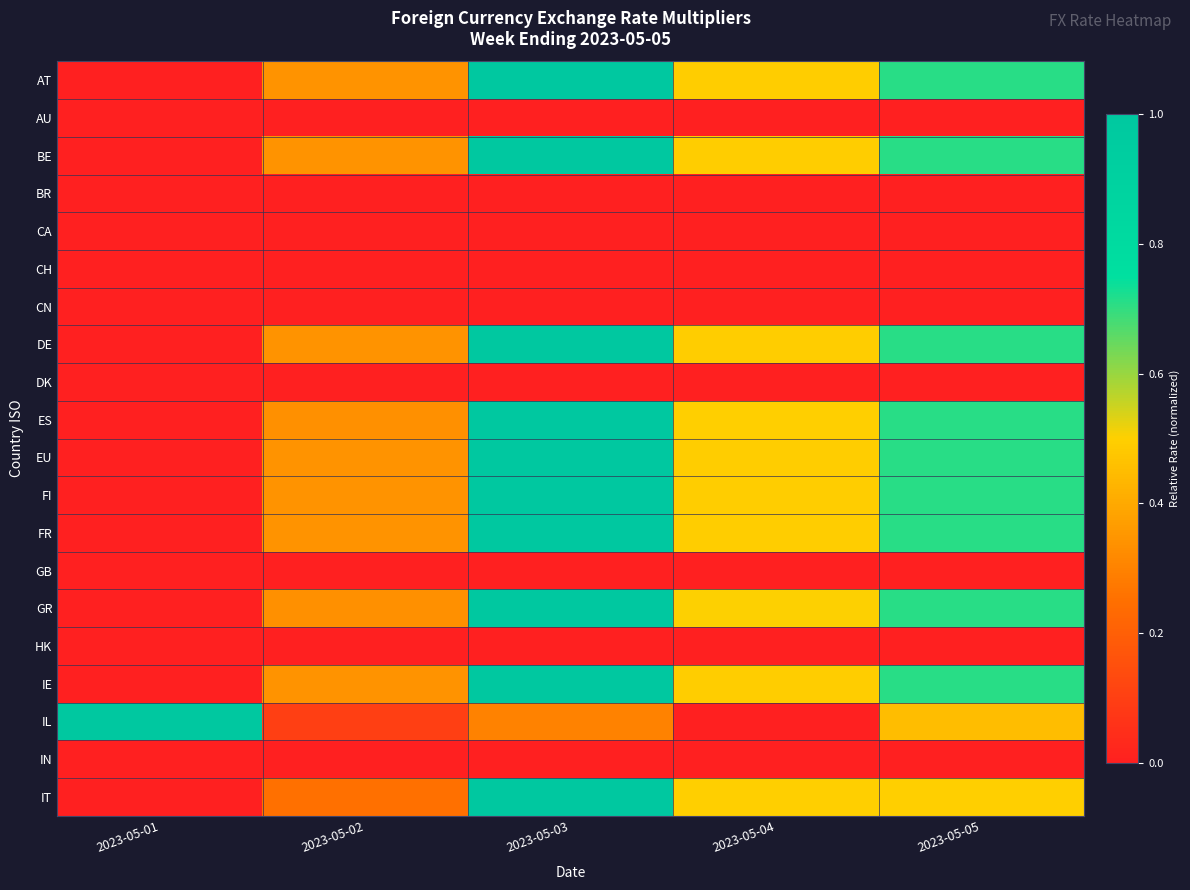

Between 2023-05-04 and 2023-05-02, which is larger?

2023-05-04